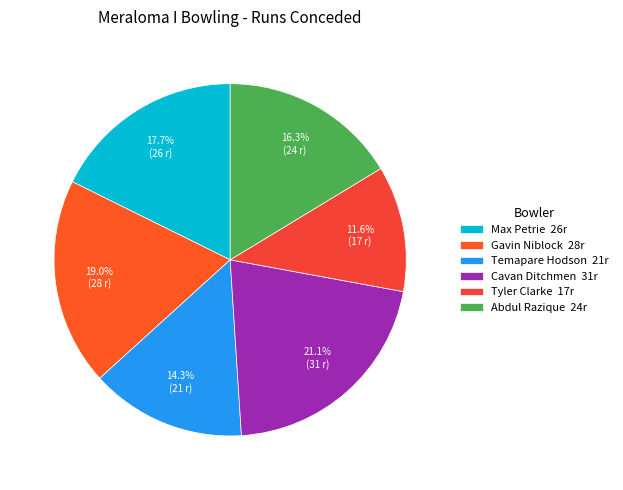

The Cavan Ditchmen slice represents 13% of the pie. True or false?

False